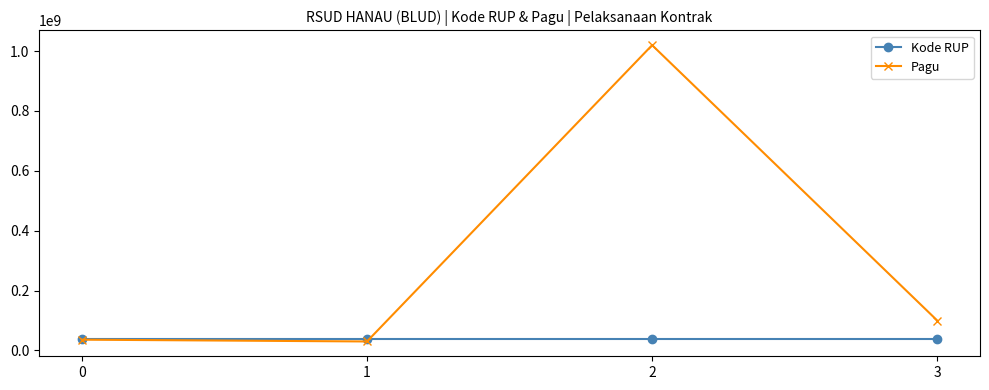

What is the sum of all Pagu values?

1186000000